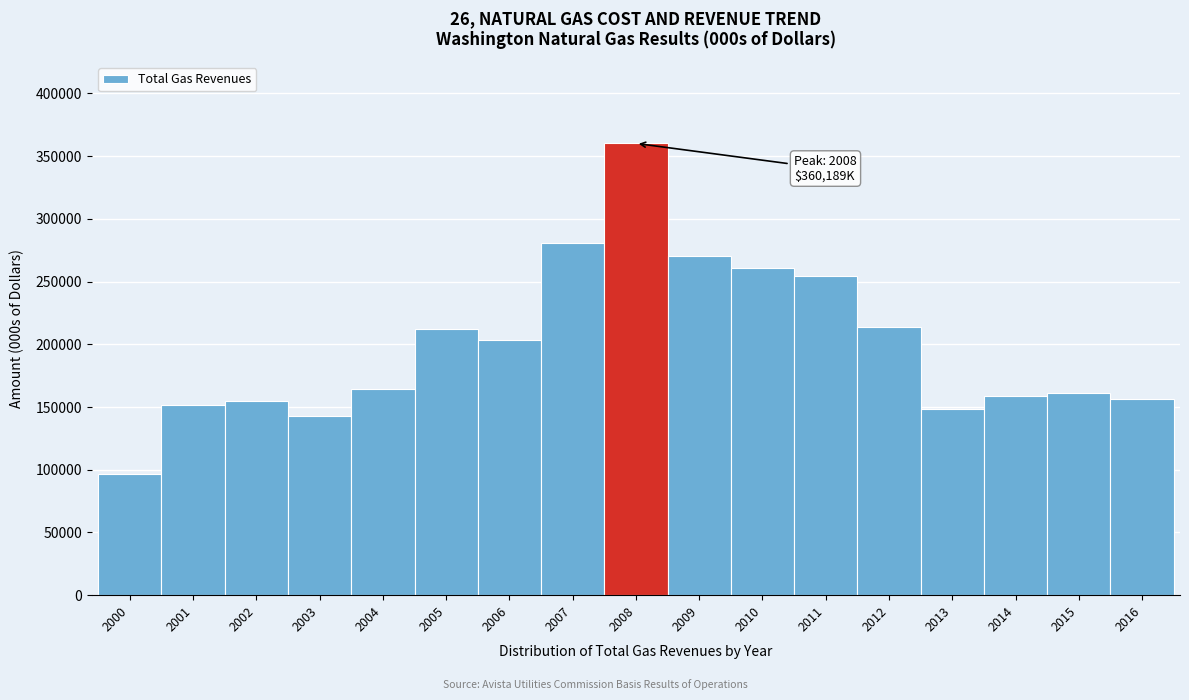

What is the value of the 13th bar from the left?

213782